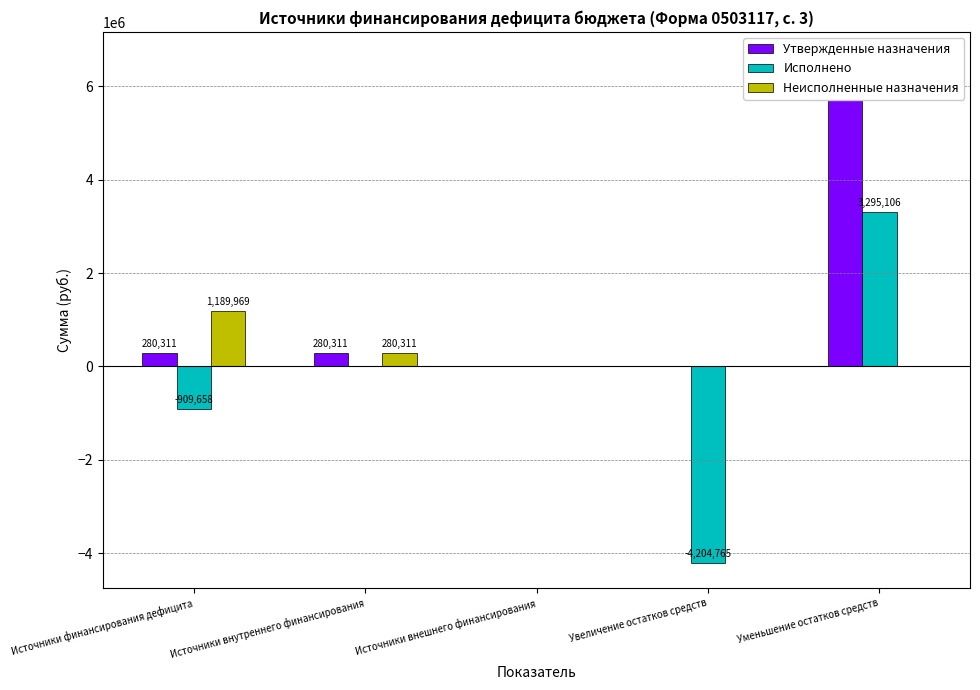

What is the difference between the maximum and minimum values in the Неисполненные назначения series?

1189969.4